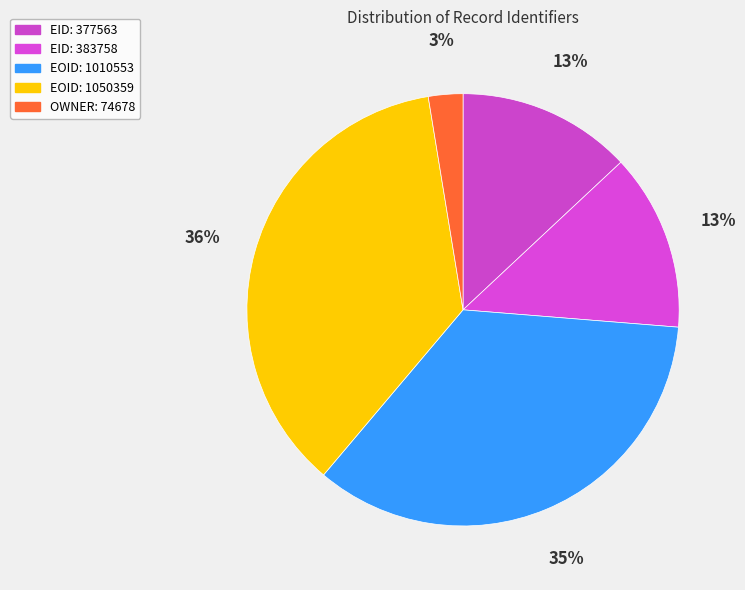

What is the change in value from EOID: 1050359 to OWNER: 74678?

-975681